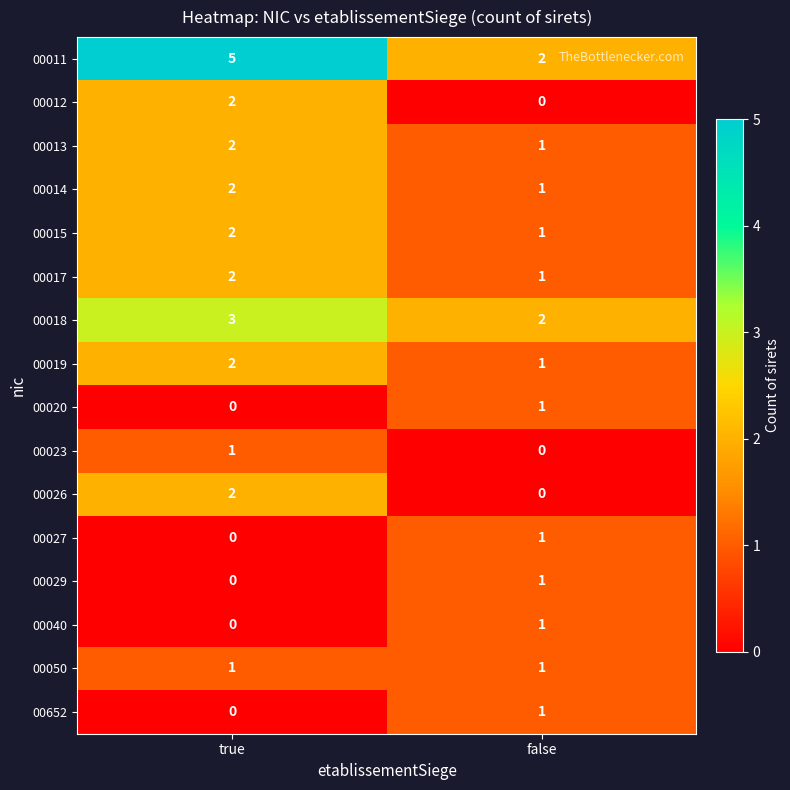

At how many categories does at least one series exceed 3?

1